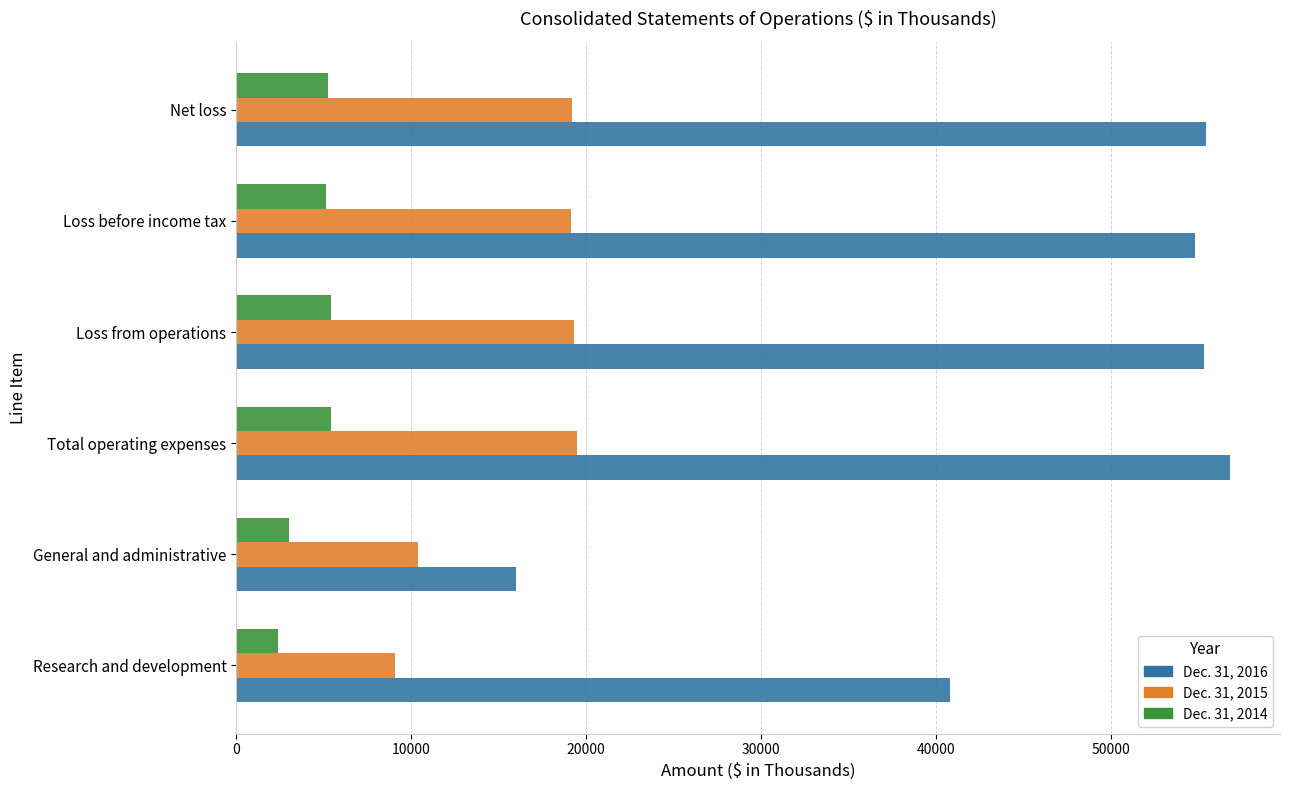

What is the minimum value shown in the chart?

2395